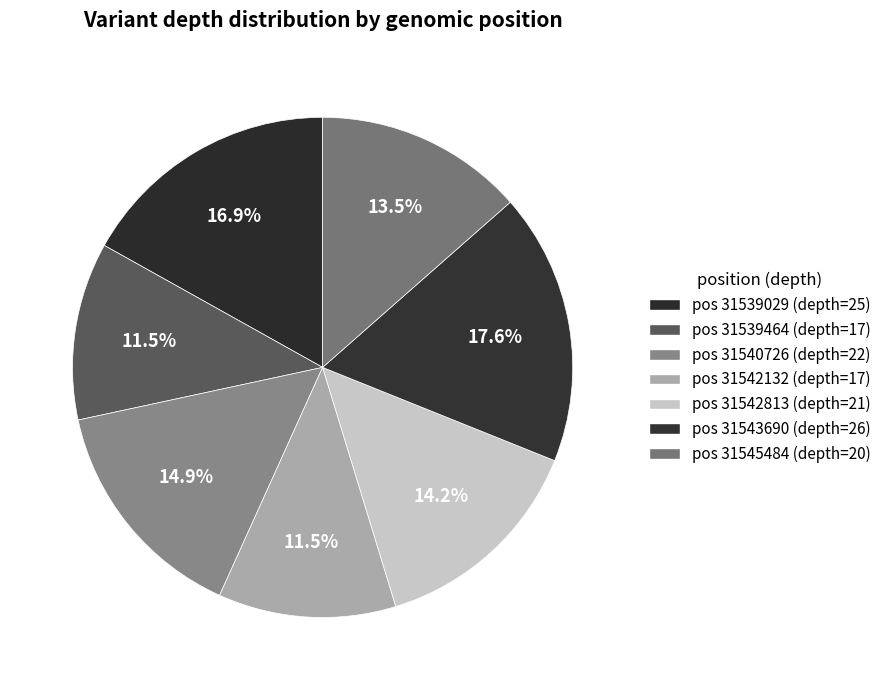

How many segments does this pie chart have?

7